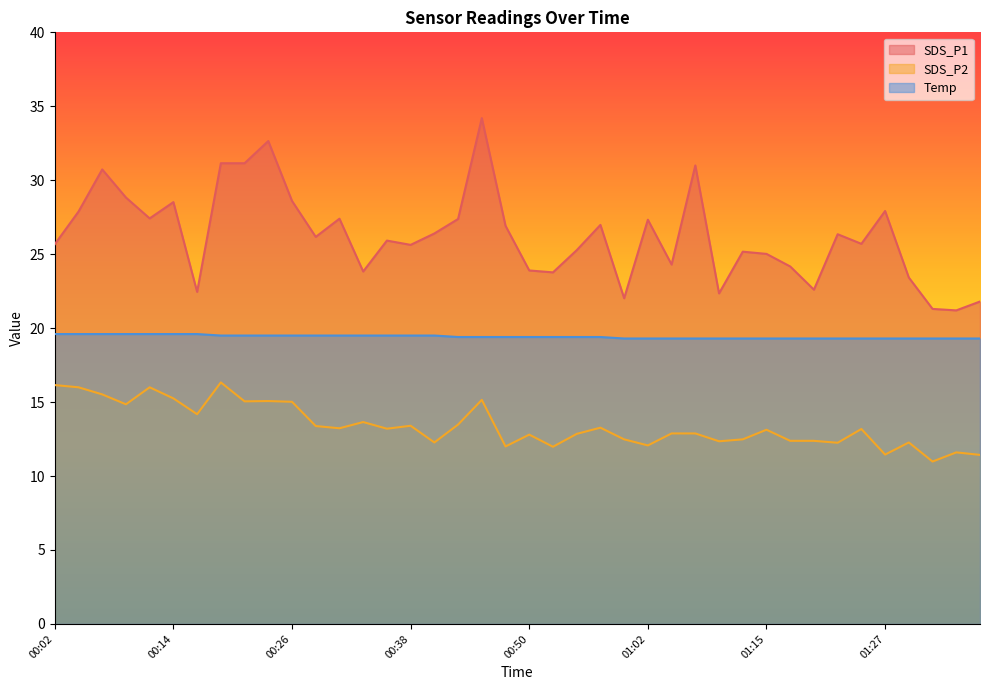

Read the SDS_P1 value at 00:58.

27.0